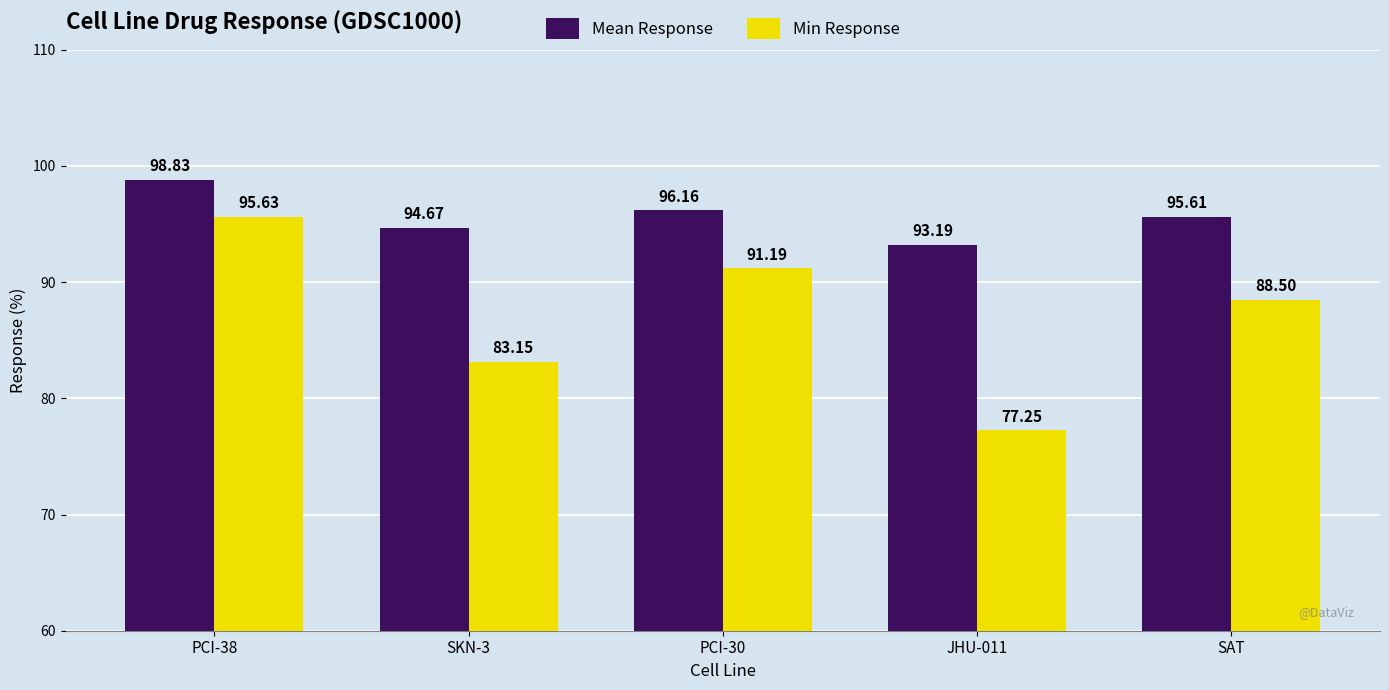

How many bars are there in each group?

2